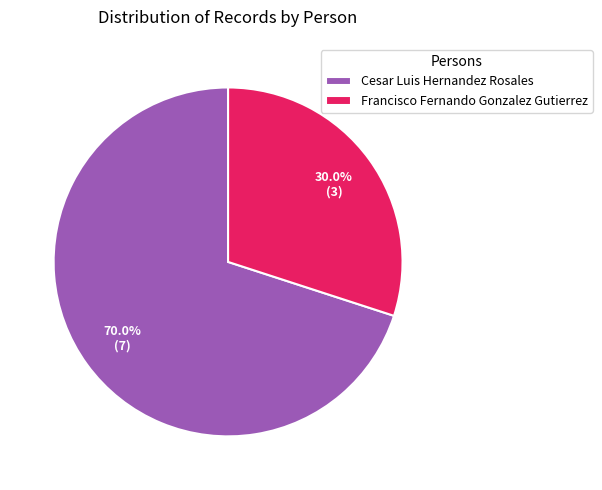

What percentage is the Francisco Fernando Gonzalez Gutierrez slice, to the nearest percent?

30%